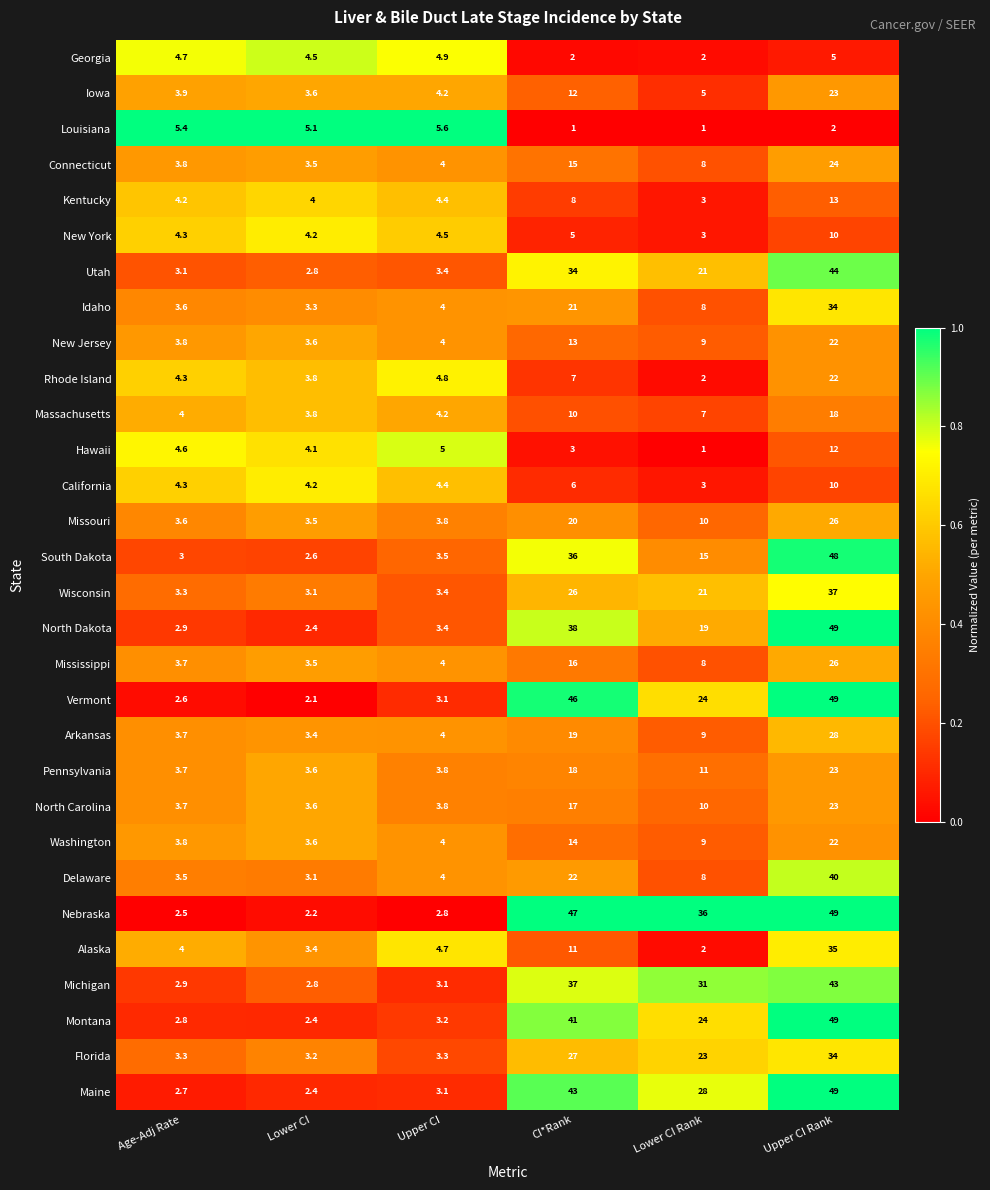

Which series has the largest total across all categories?

Nebraska